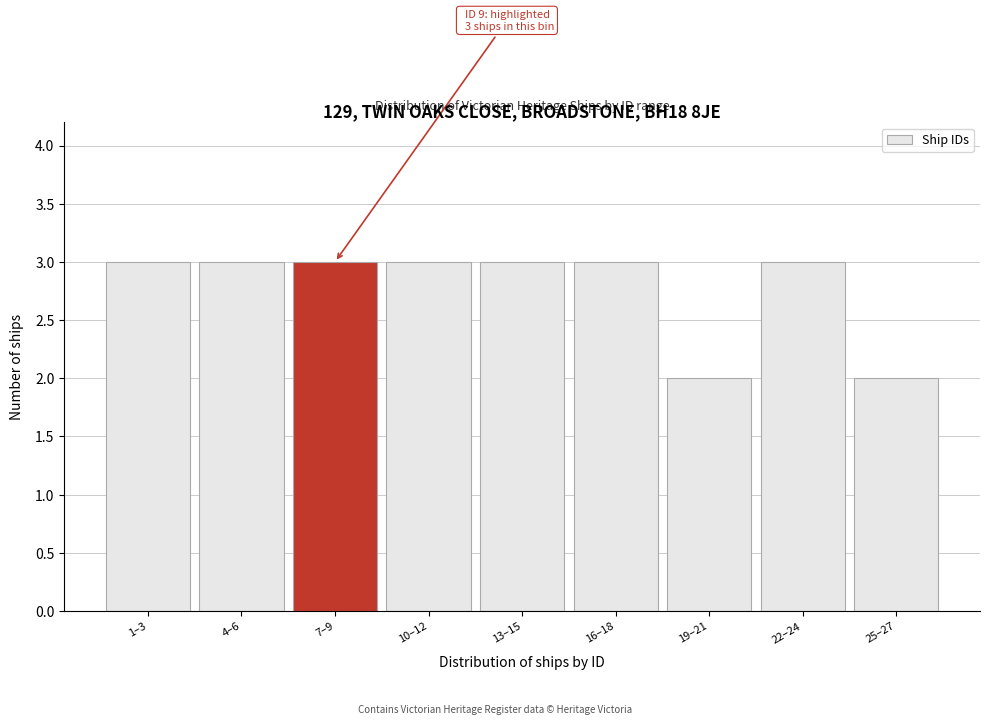

Reading left to right, transcribe all the data shown in this chart.

1–3=3	4–6=3	7–9=3	10–12=3	13–15=3	16–18=3	19–21=2	22–24=3	25–27=2